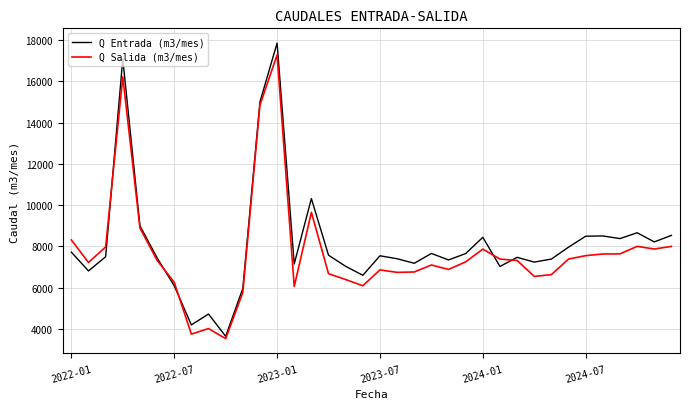

Is this an area chart (filled region under the line)?

No